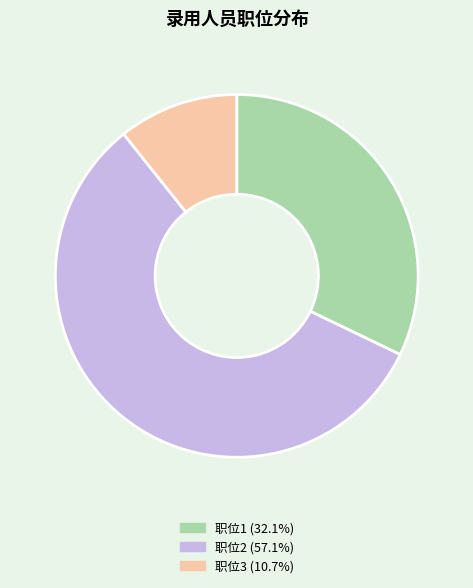

What is the majority slice?

职位2